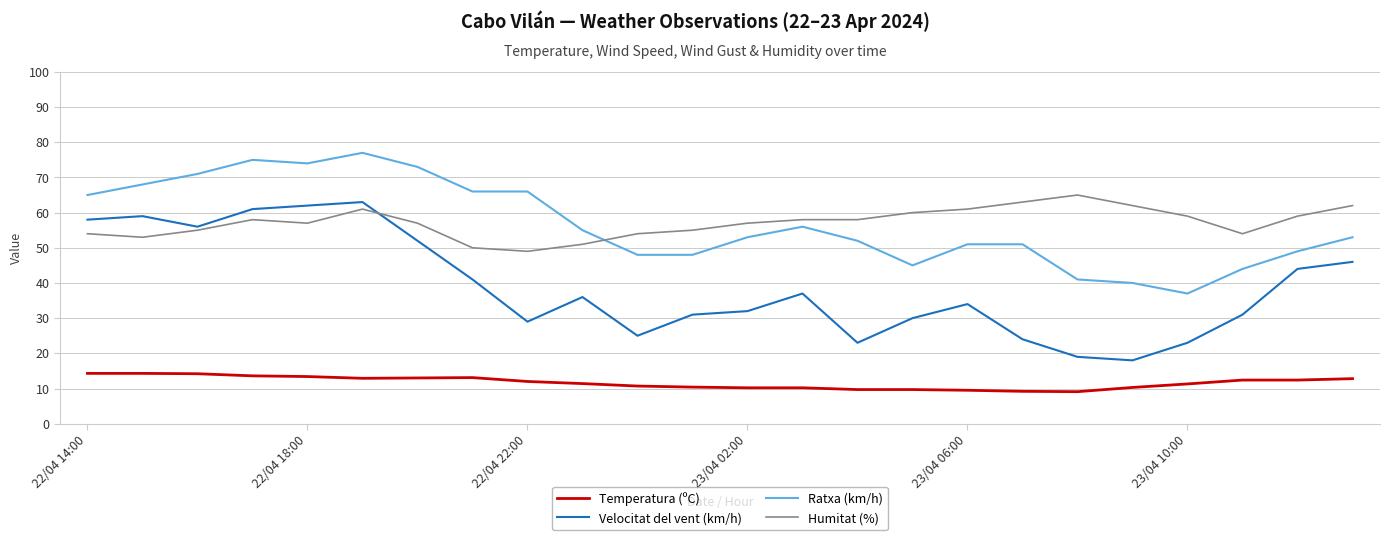

True or false: Velocitat del vent (km/h) and Ratxa (km/h) cross at least once.

False